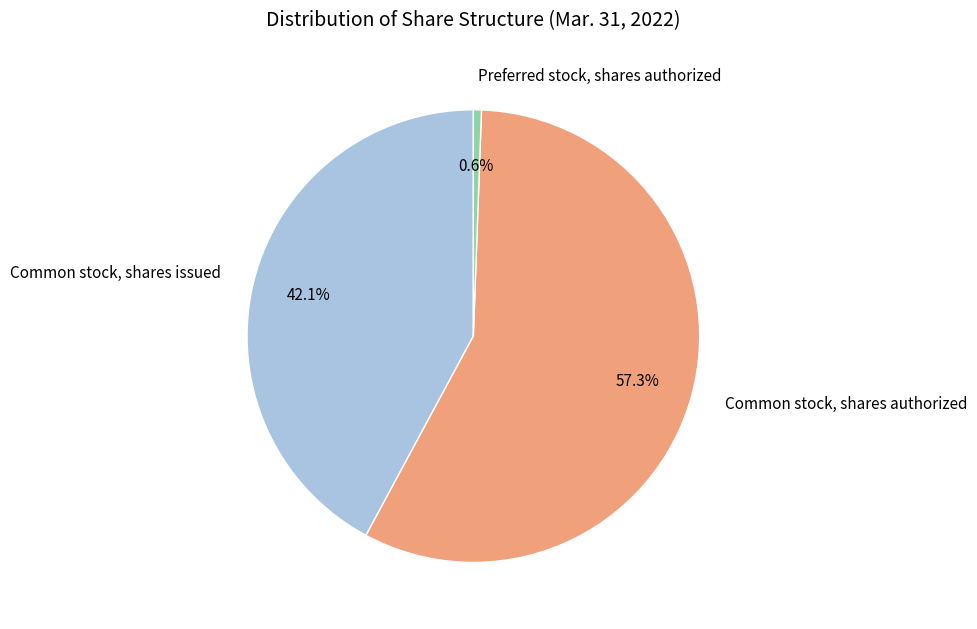

To the nearest percent, what is the average slice percentage?

33%